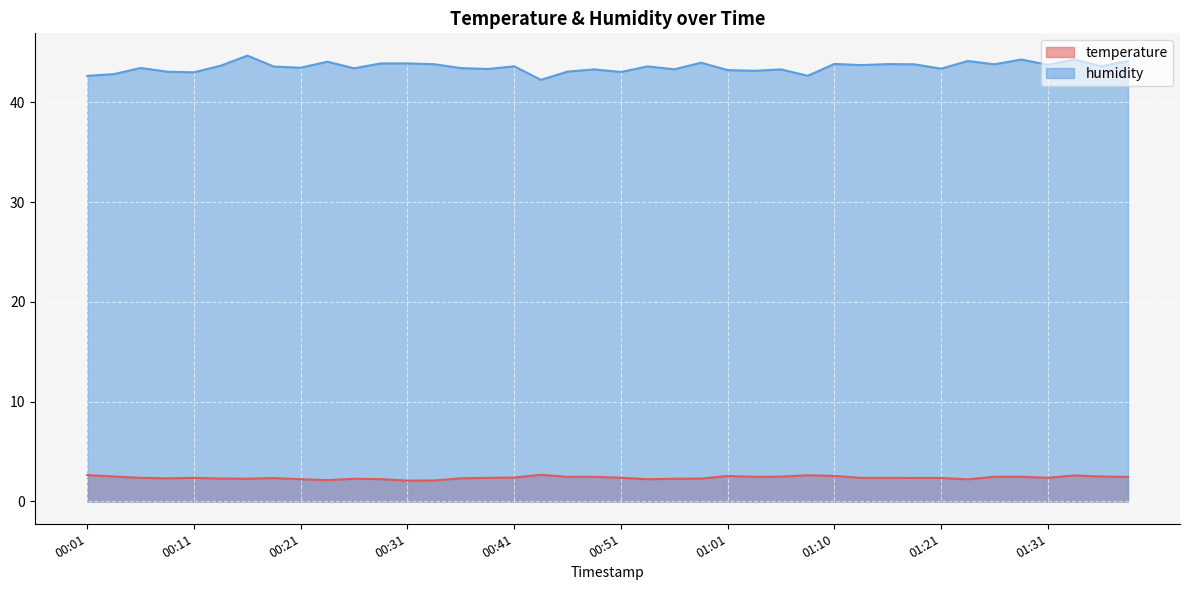

True or false: temperature and humidity cross at least once.

False